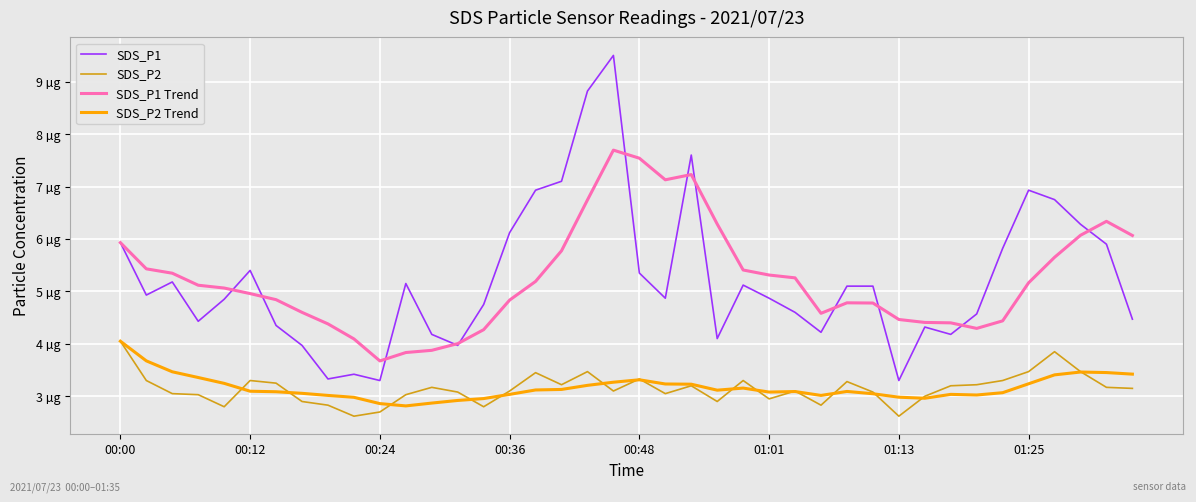

At which label does SDS_P1 Trend first exceed 5?

00:00